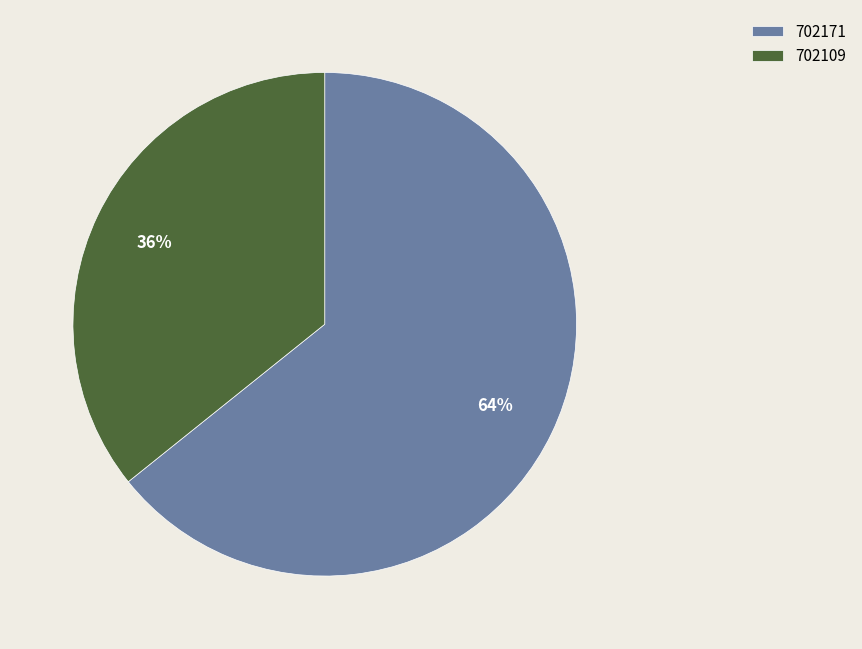

What is the smallest slice in the pie chart?

702109